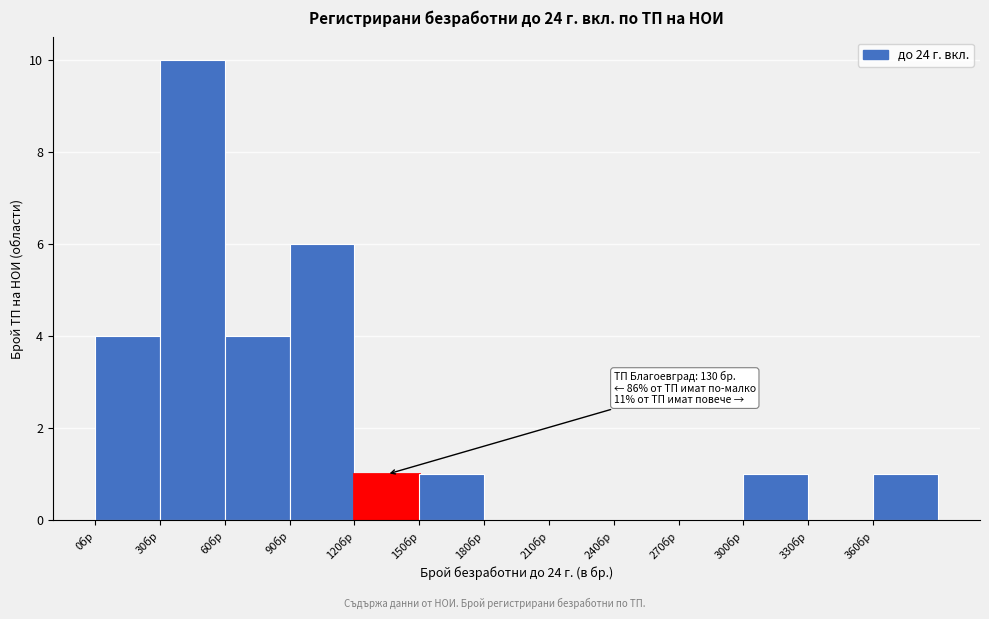

Over which range of the x-axis is the bar tallest?

30 to 60